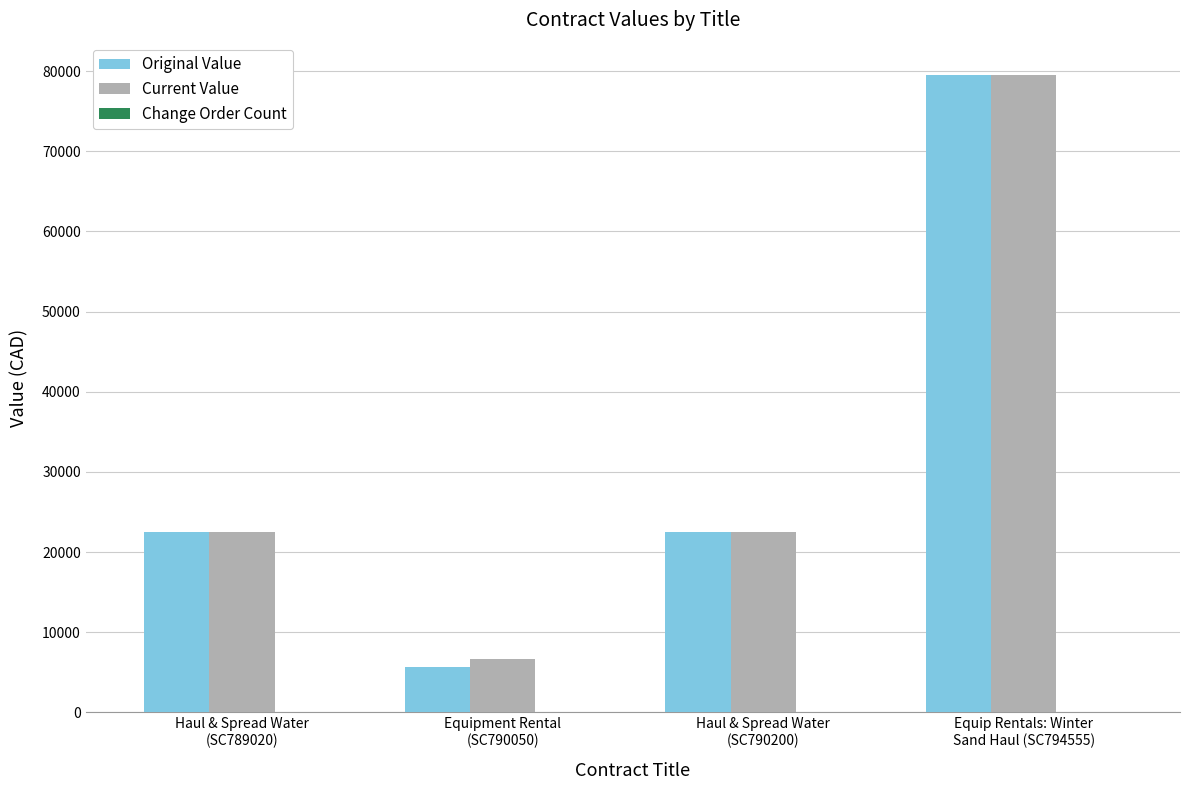

Count the number of categories in the chart.

4